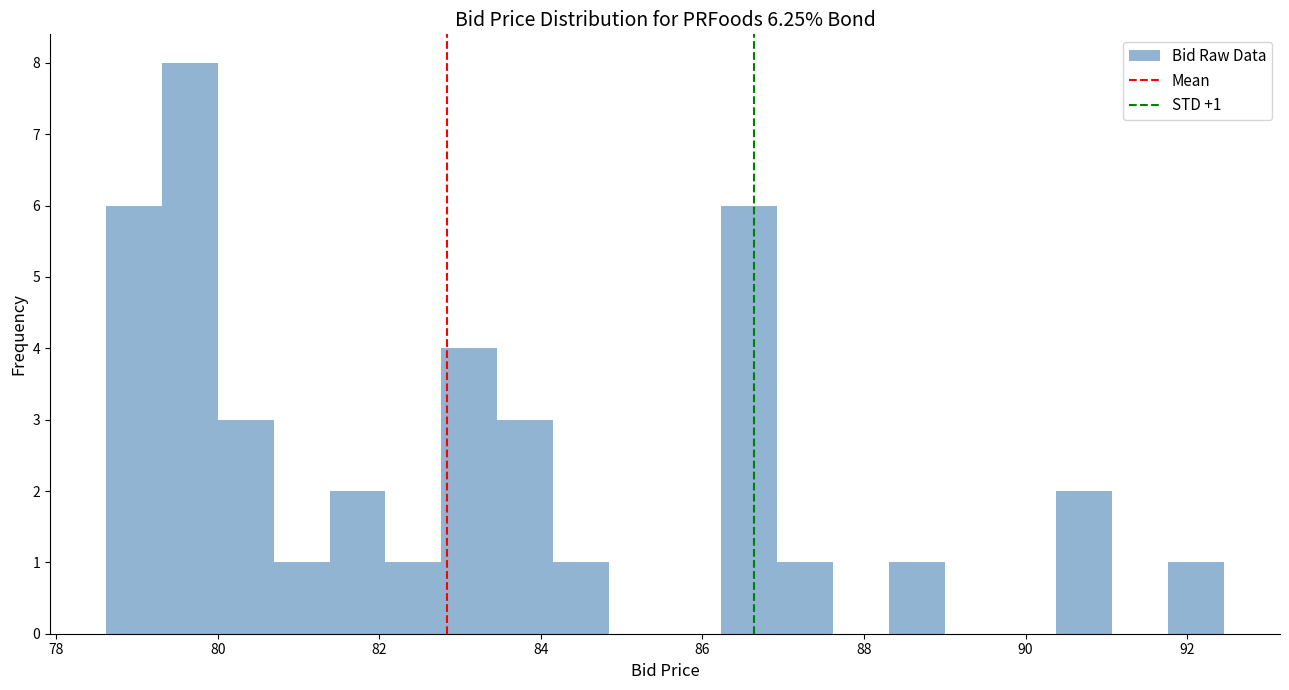

Around what value on the x-axis is the tallest bar? Give the approximate position of its centre, as read against the axis.

79.6